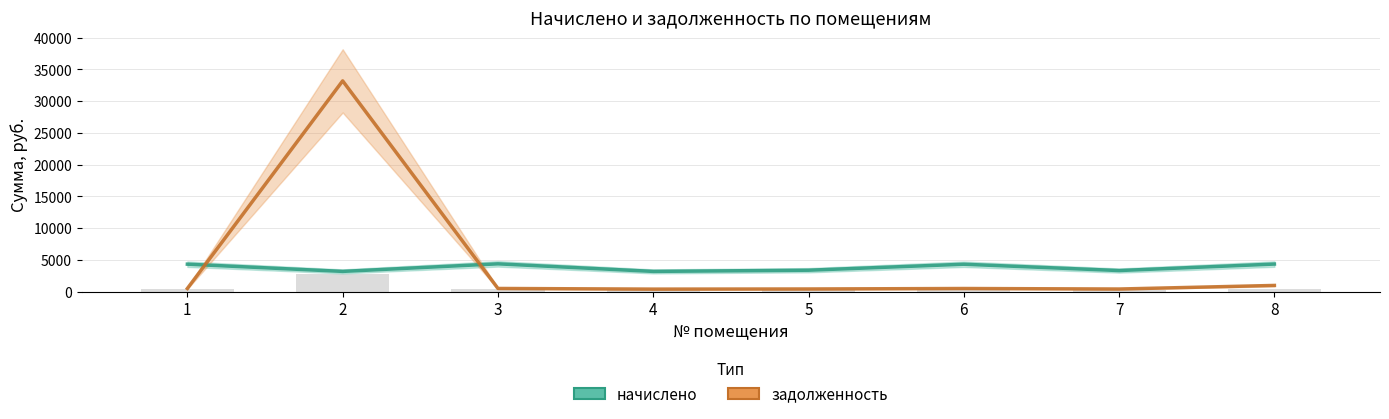

How many data points in начислено are less than 4299?

4